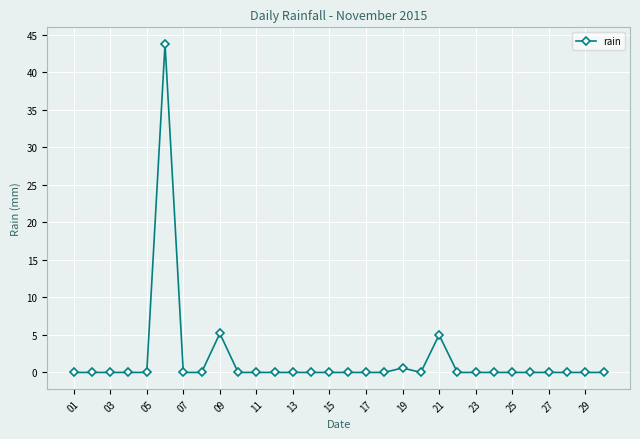

Reading left to right, extract all data points from this chart.

0.0	0.0	0.0	0.0	0.0	43.8	0.0	0.0	5.2	0.0	0.0	0.0	0.0	0.0	0.0	0.0	0.0	0.0	0.6	0.0	5.0	0.0	0.0	0.0	0.0	0.0	0.0	0.0	0.0	0.0